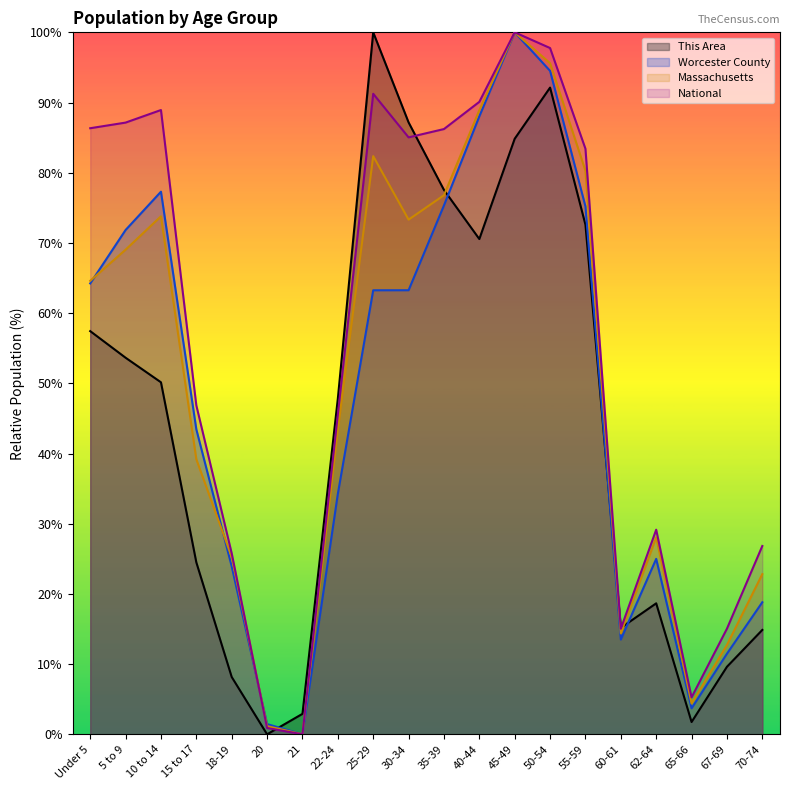

Which series has the largest total across all categories?

National